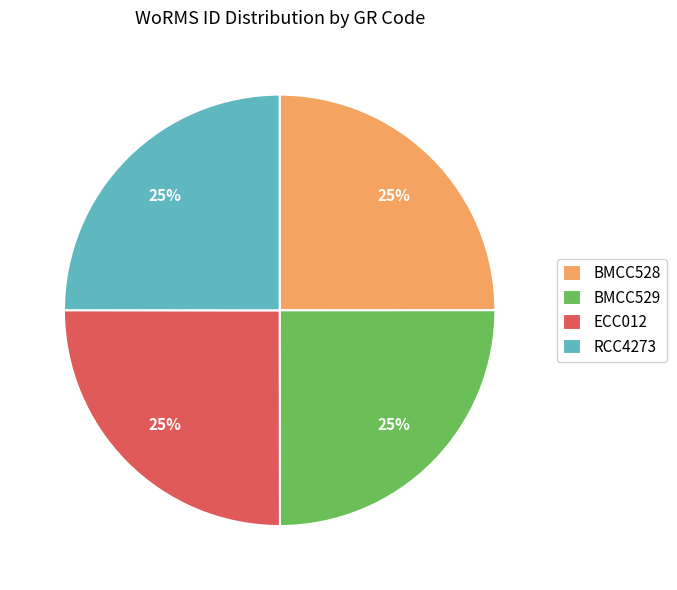

Approximately how many times larger is the value at ECC012 compared to RCC4273?

1.0